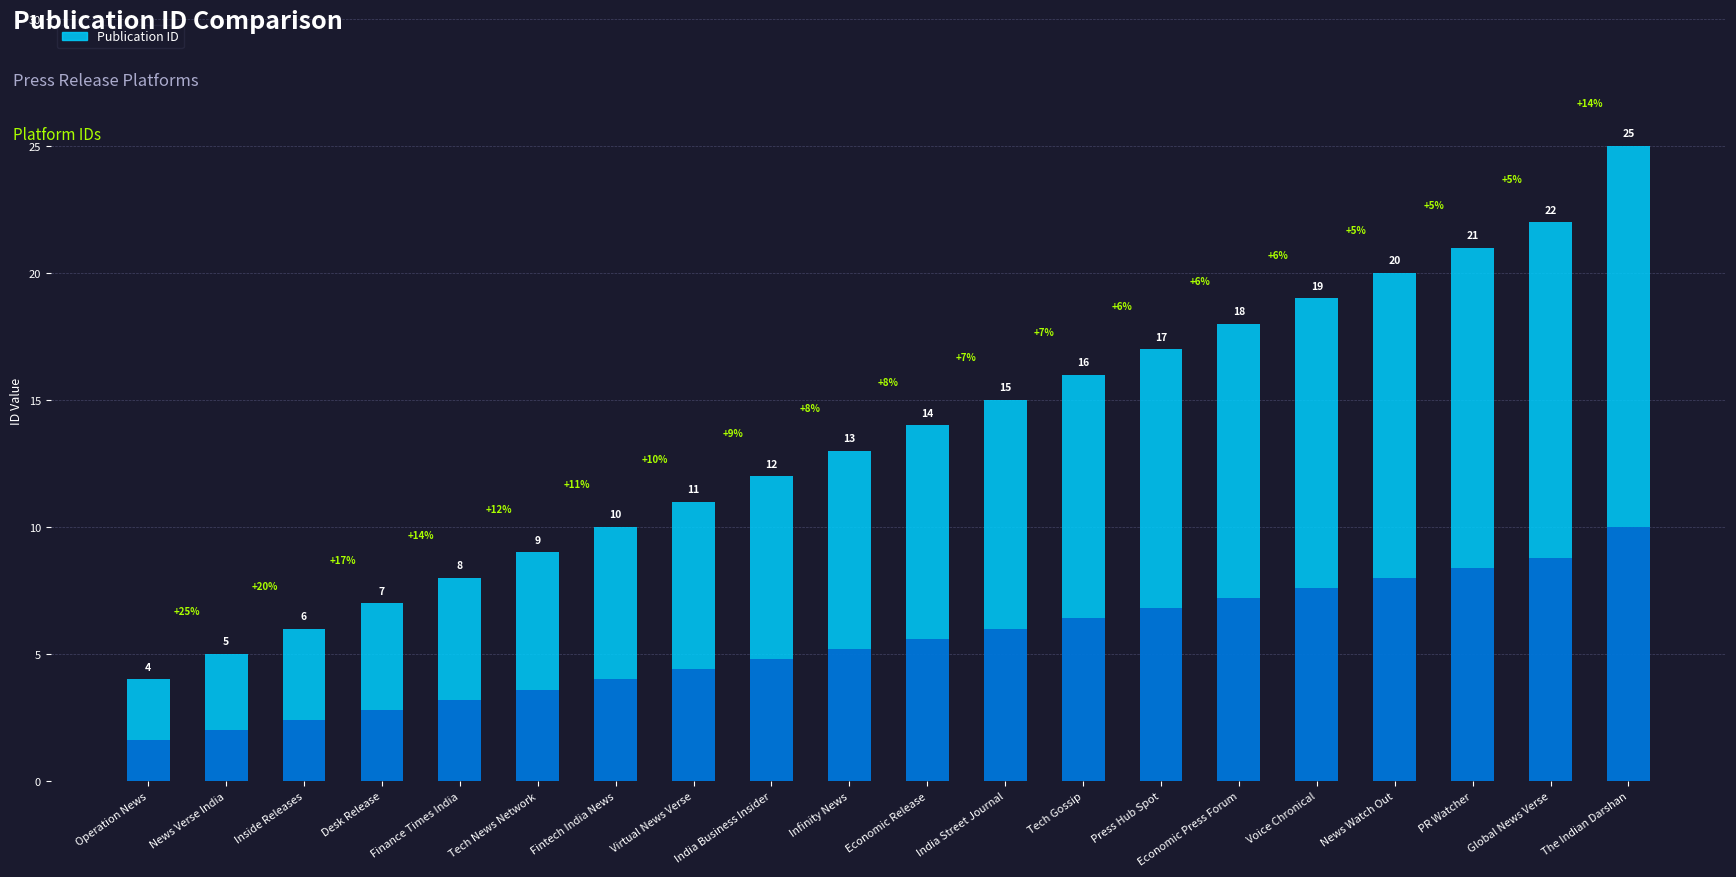

List the labels in order of value, largest first.

The Indian Darshan, Global News Verse, PR Watcher, News Watch Out, Voice Chronical, Economic Press Forum, Press Hub Spot, Tech Gossip, India Street Journal, Economic Release, Infinity News, India Business Insider, Virtual News Verse, Fintech India News, Tech News Network, Finance Times India, Desk Release, Inside Releases, News Verse India, Operation News